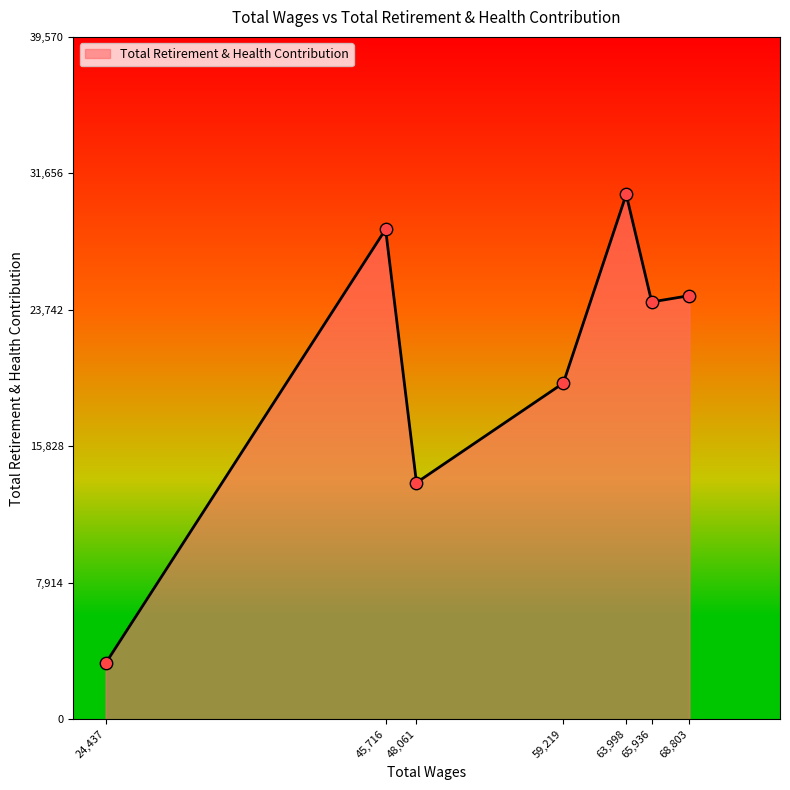

Approximately how many times larger is the value at 59,219 compared to 63,998?

0.6